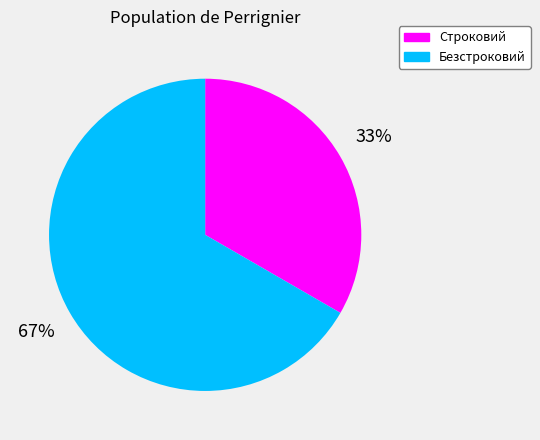

Do Строковий and Безстроковий together represent more than half of the pie?

Yes